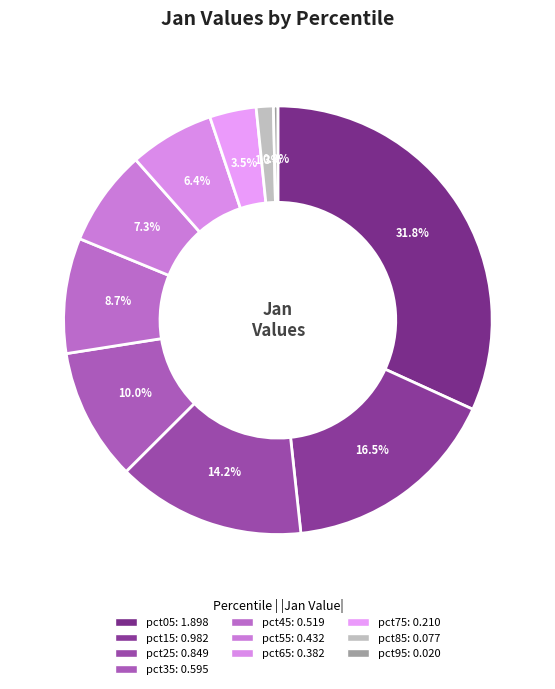

Does pct15 account for over 50% of the chart?

No